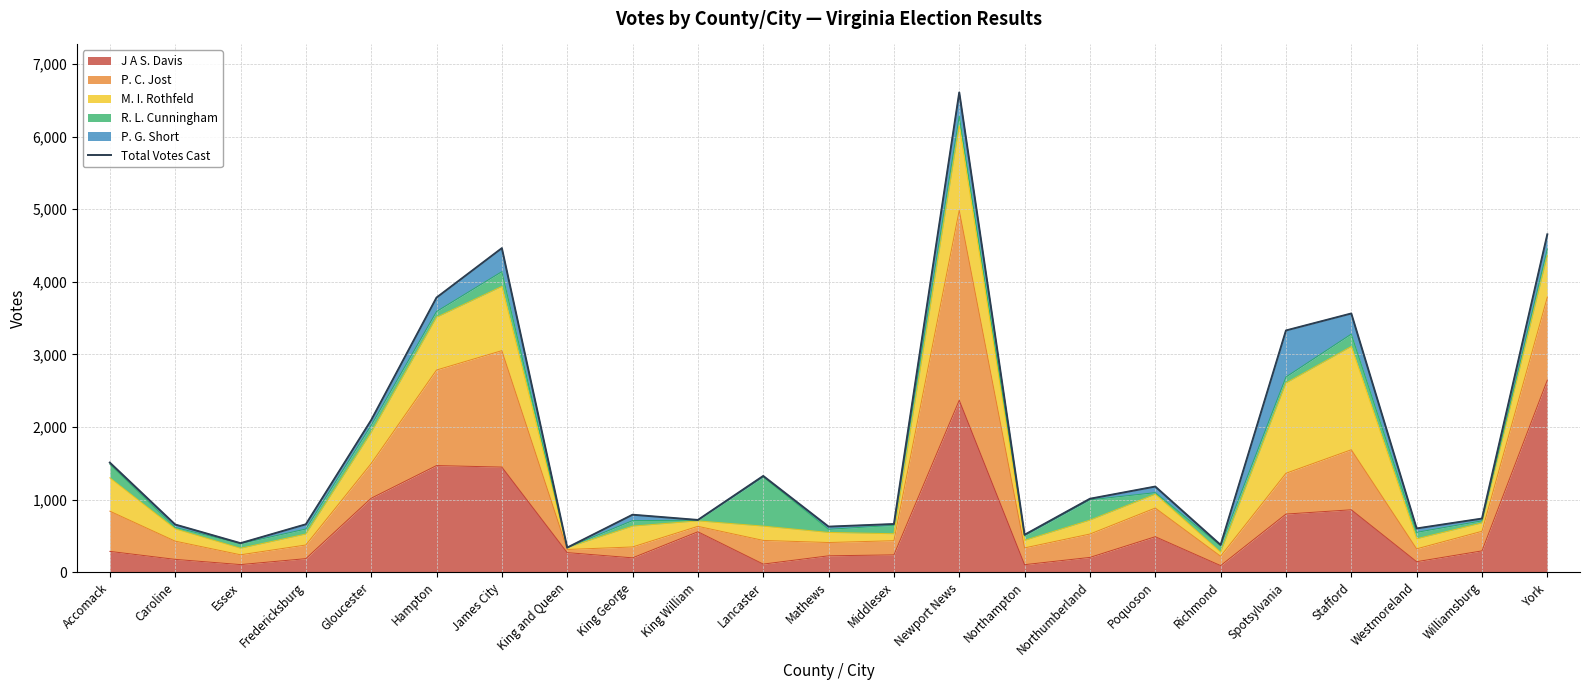

What position from the right is Middlesex?

11